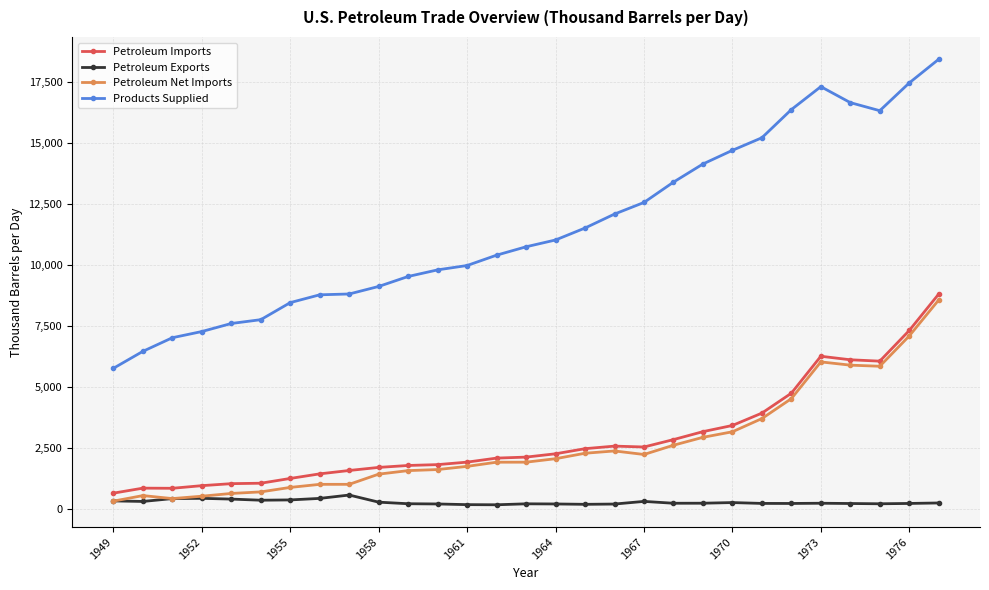

Does the chart have visible grid lines?

Yes